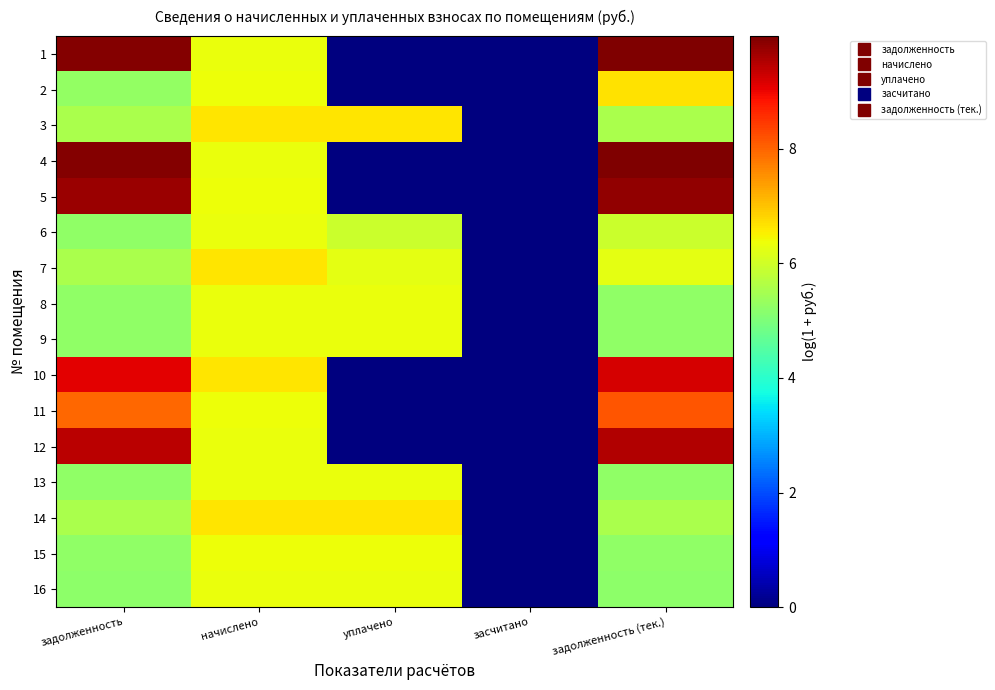

List the series in order of their peak value, lowest first.

16, 9, 8, 13, 6, 15, 3, 14, 7, 2, 11, 10, 12, 5, 4, 1